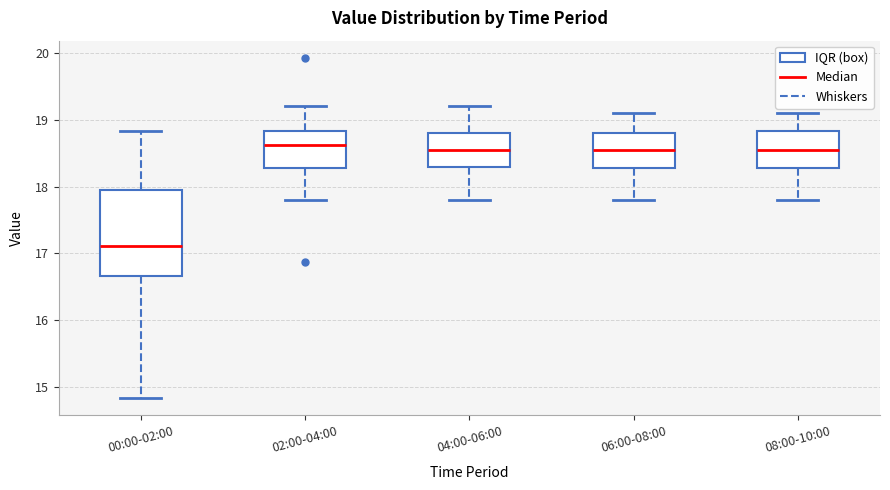

Comparing the boxes themselves (not the whiskers), which one is the tallest?

00:00-02:00